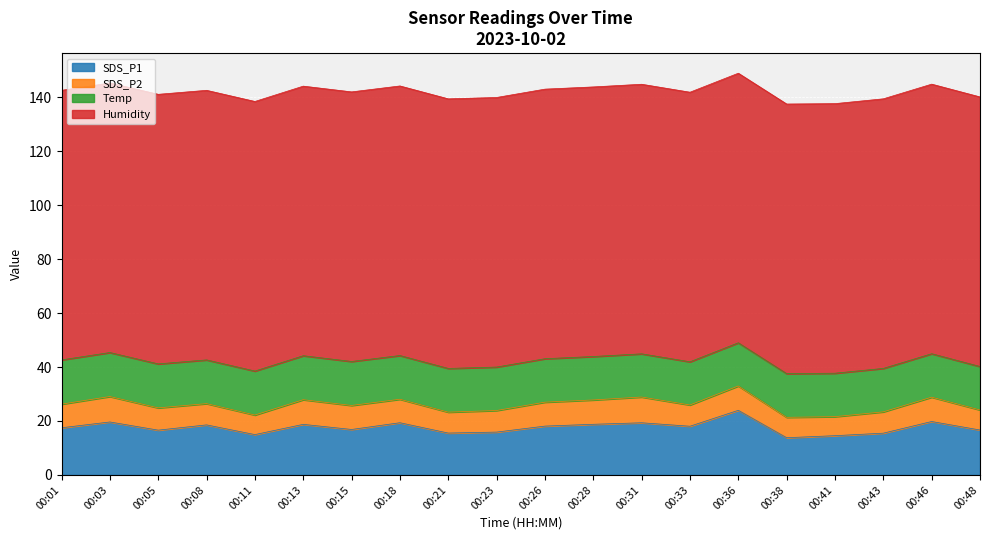

Between 00:11 and 00:28, which is larger?

00:28